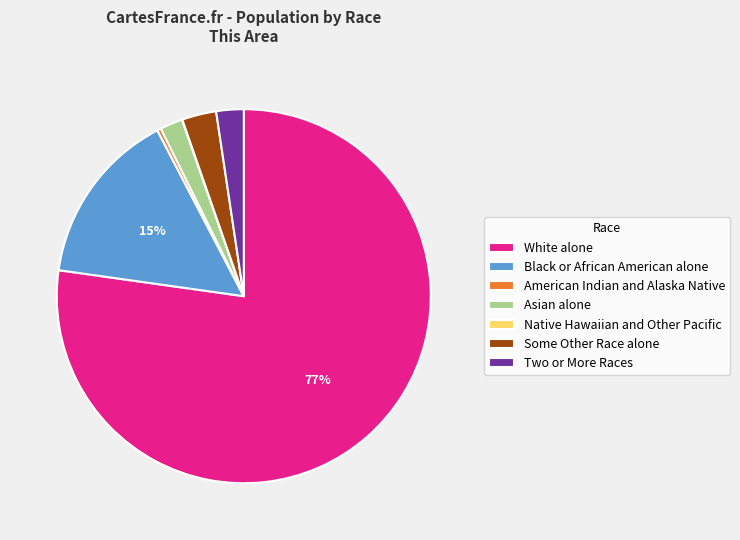

To the nearest percent, what is the combined percentage of Asian alone and American Indian and Alaska Native?

2%